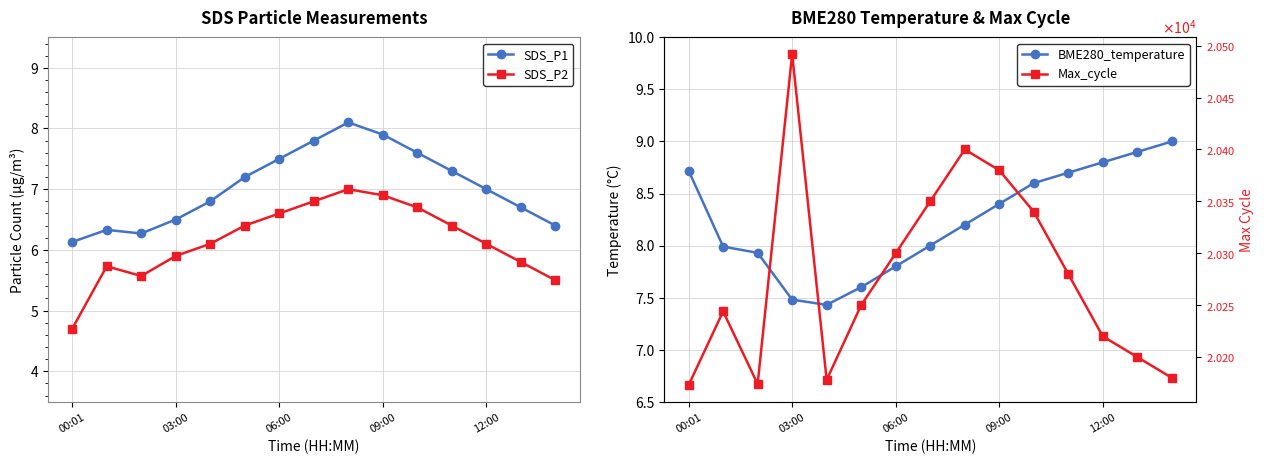

In SDS_P2, how many points are higher than both neighbors (excluding endpoints)?

2